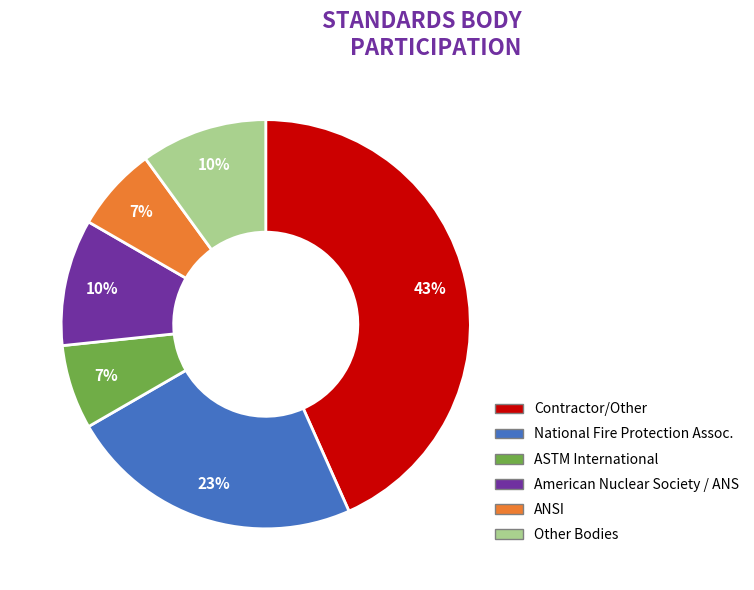

Does any single category account for the majority?

No